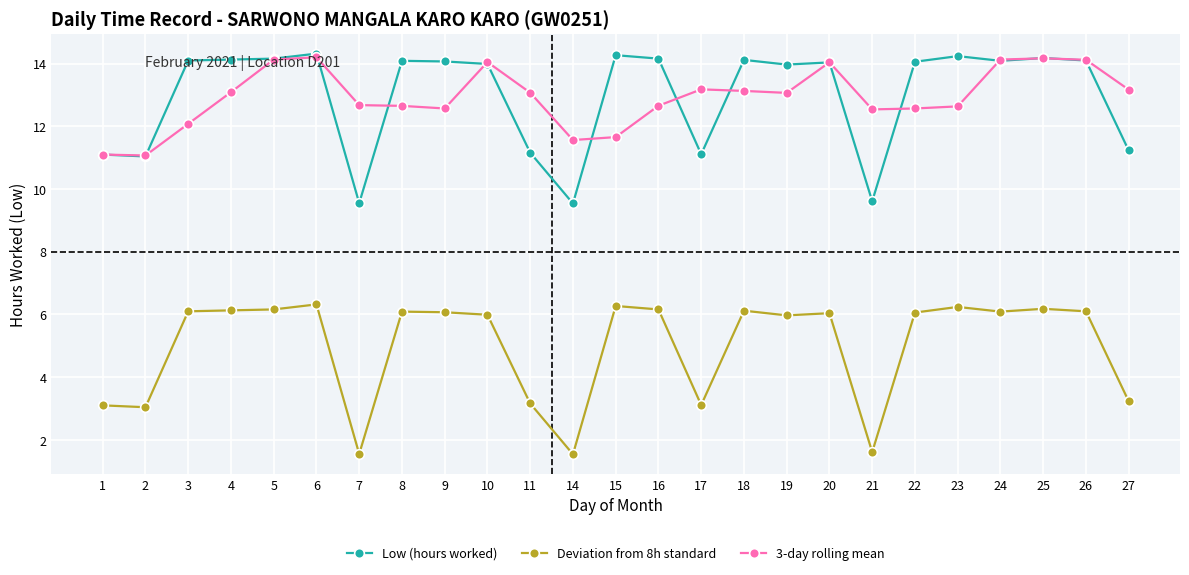

List the series in order of their peak value, highest first.

Low (hours worked), 3-day rolling mean, Deviation from 8h standard